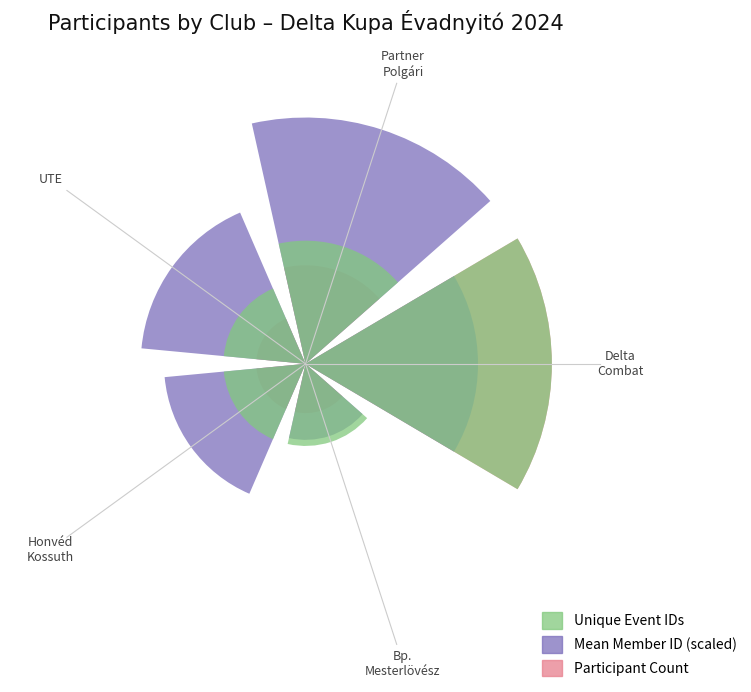

Between Partner
Polgári and Delta
Combat, which is larger?

Delta
Combat